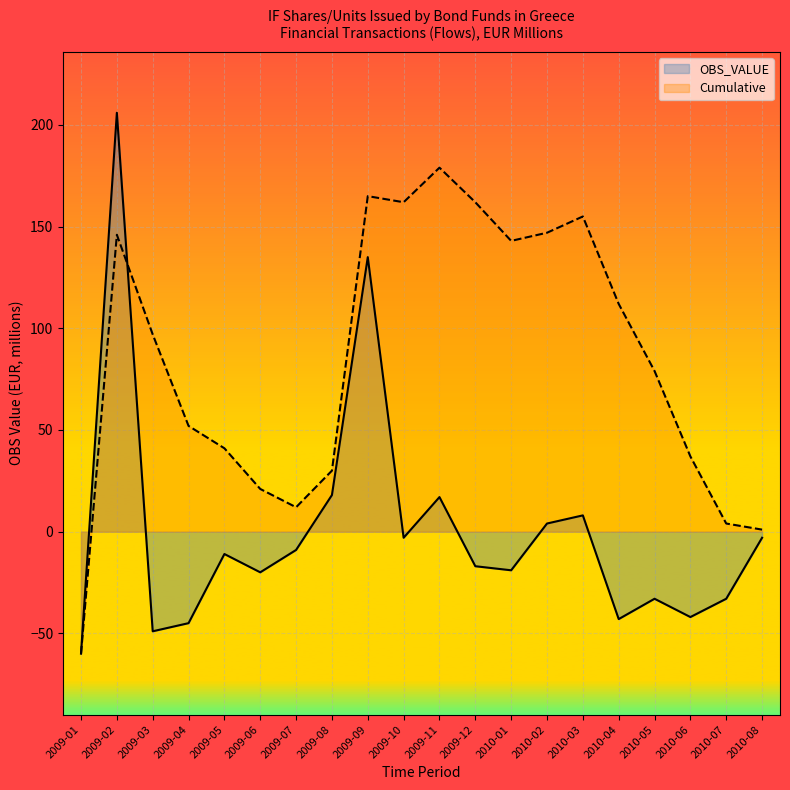

List the series in order of their overall mean, lowest first.

OBS_VALUE, Cumulative